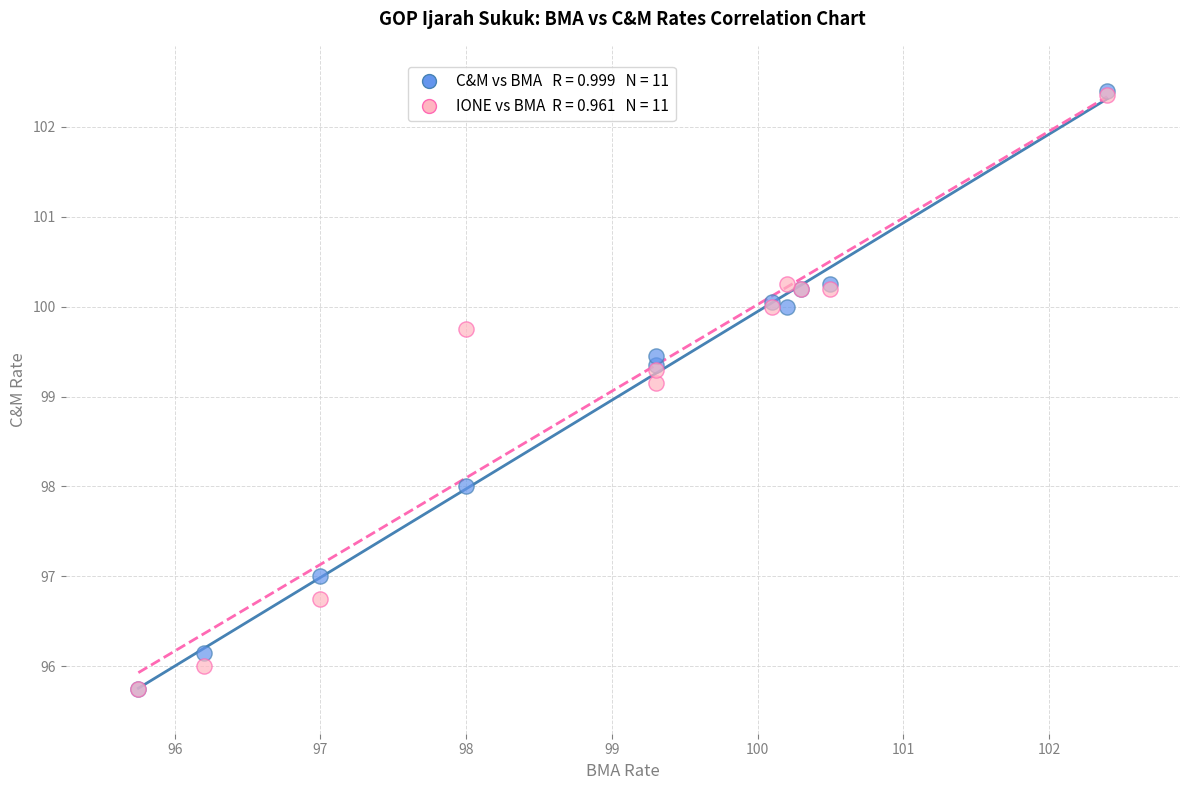

Across all series, what Y value is closest to 99?

99.2